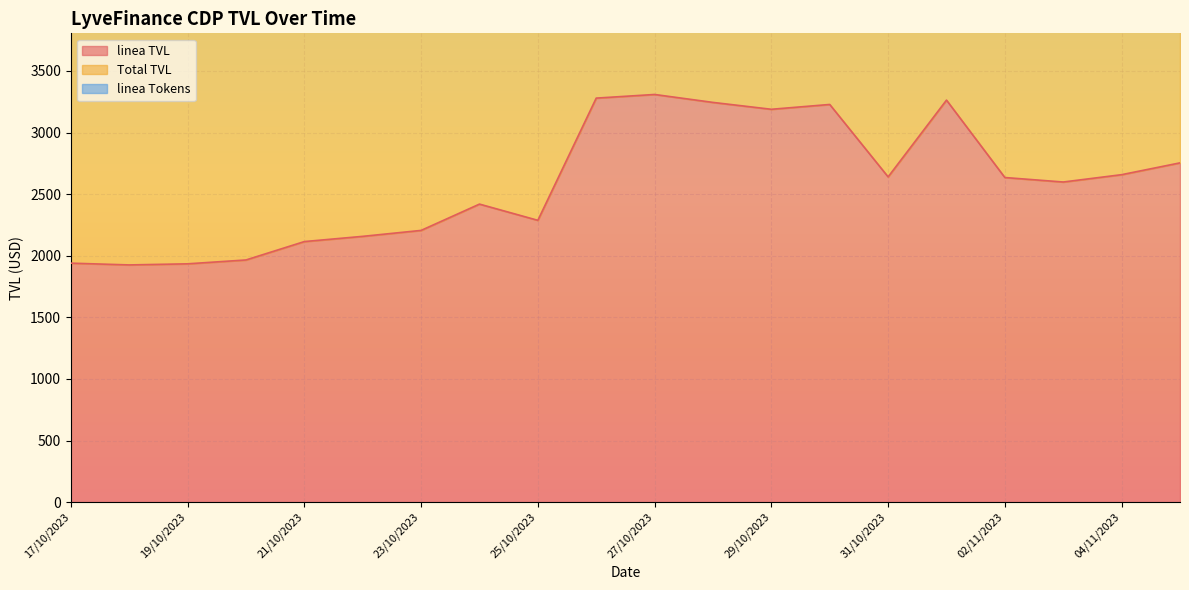

What is the label of the 13th point from the left?

29/10/2023